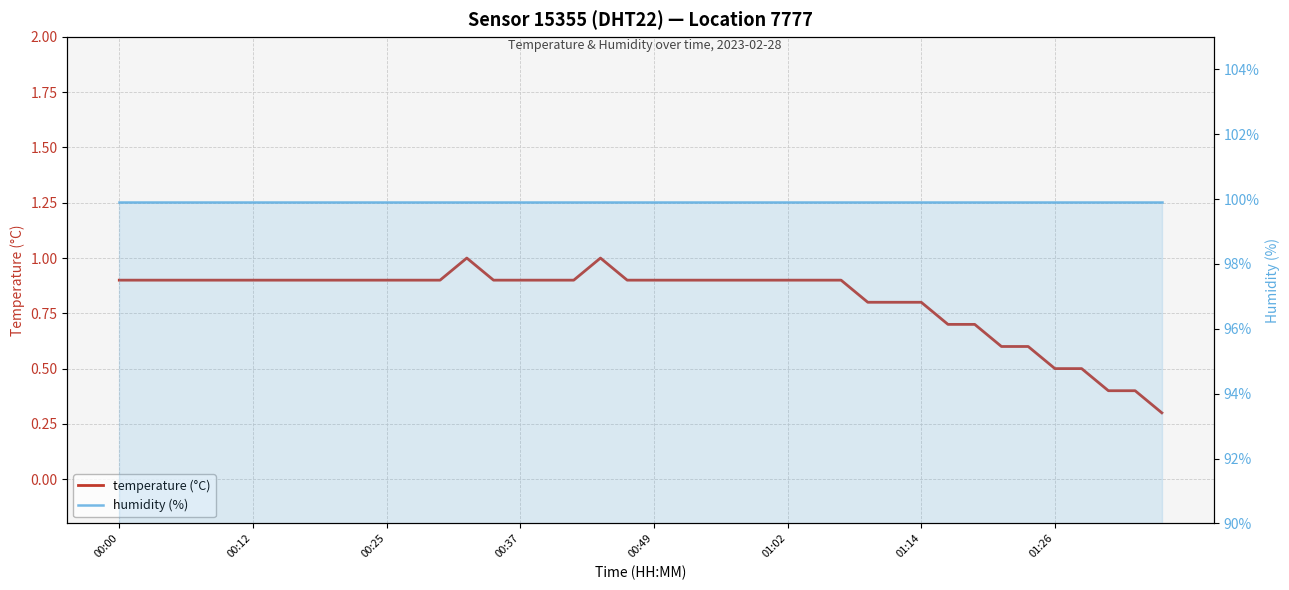

Between 00:00 and 24, which series saw the biggest shift?

temperature